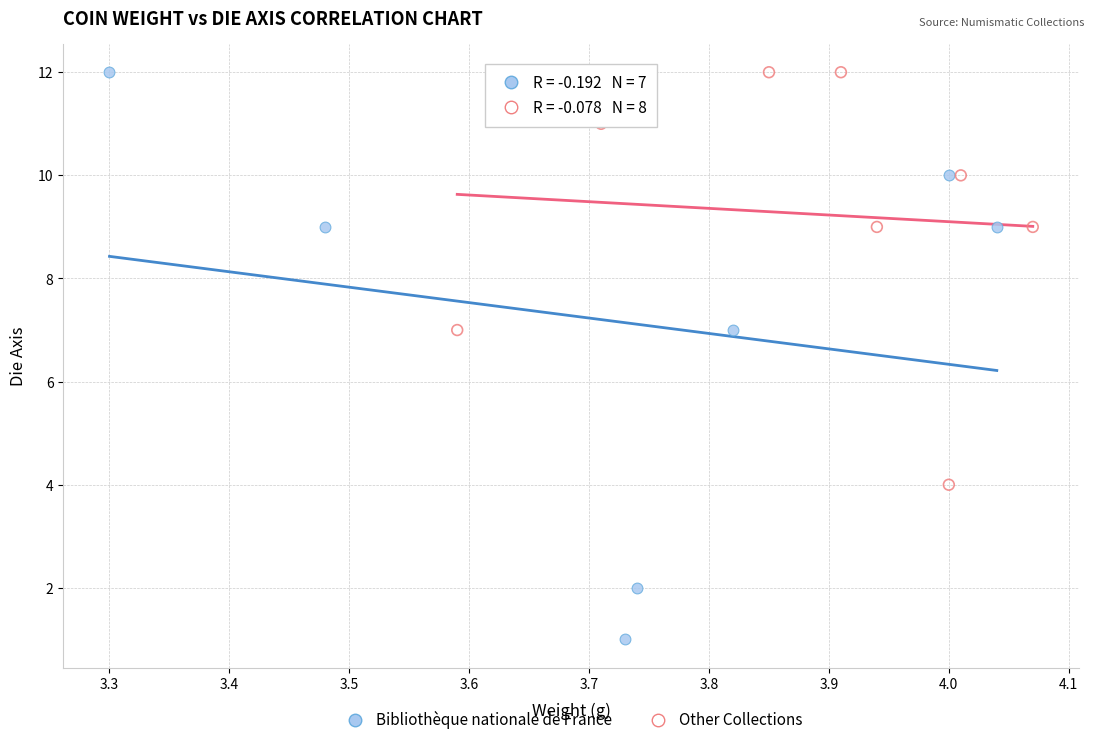

Which series reaches the minimum Y coordinate?

Bibliothèque nationale de France